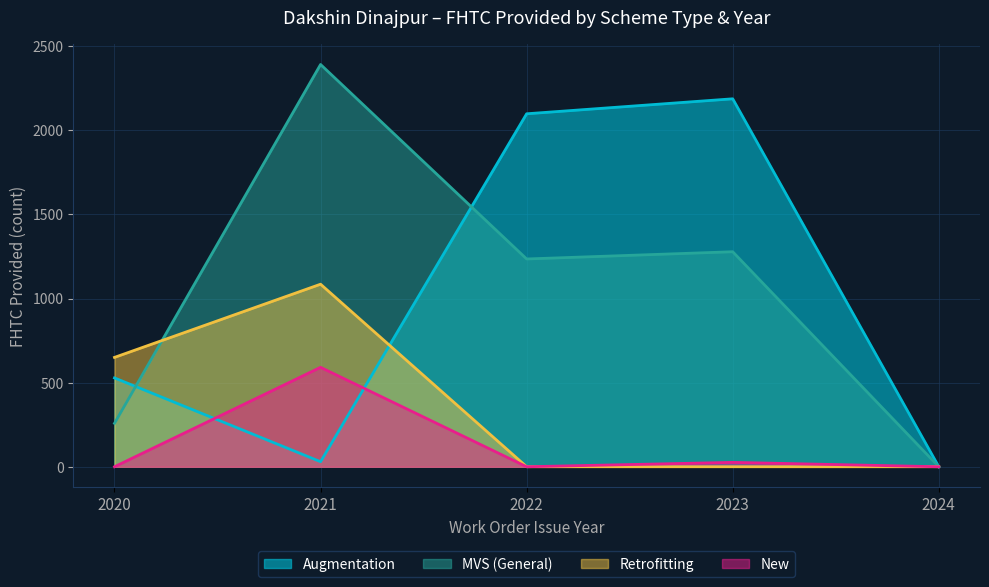

The MVS (General) series shows 3341 at 2021. True or false?

False